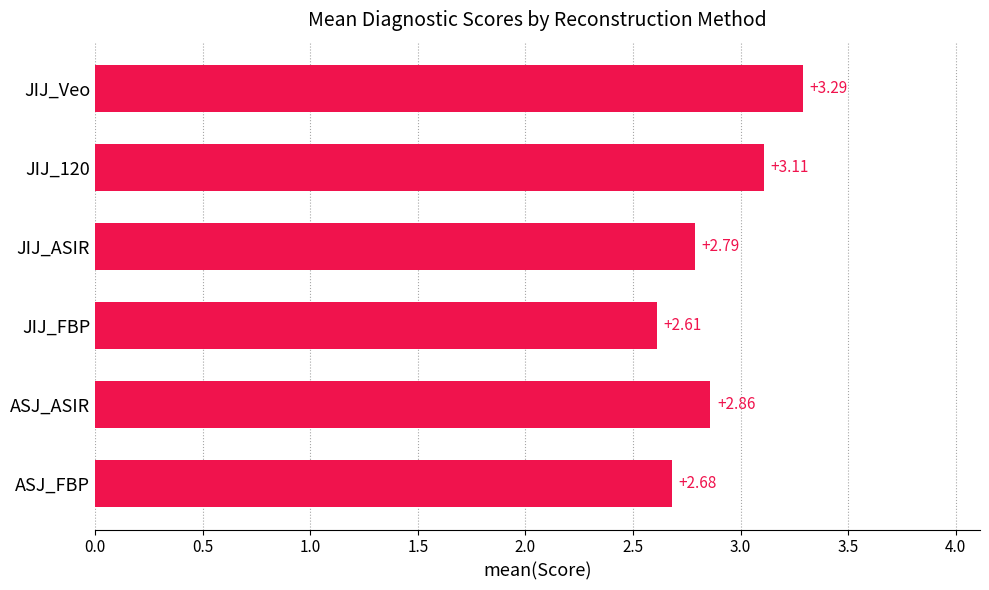

Count the number of categories in the chart.

6